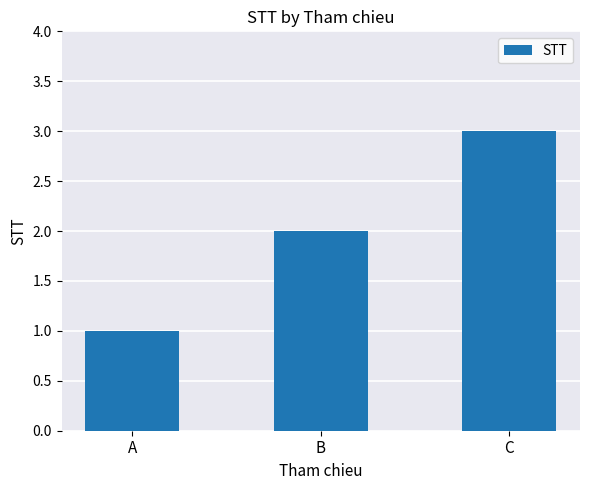

Approximately how many times larger is the value at A compared to B?

0.5